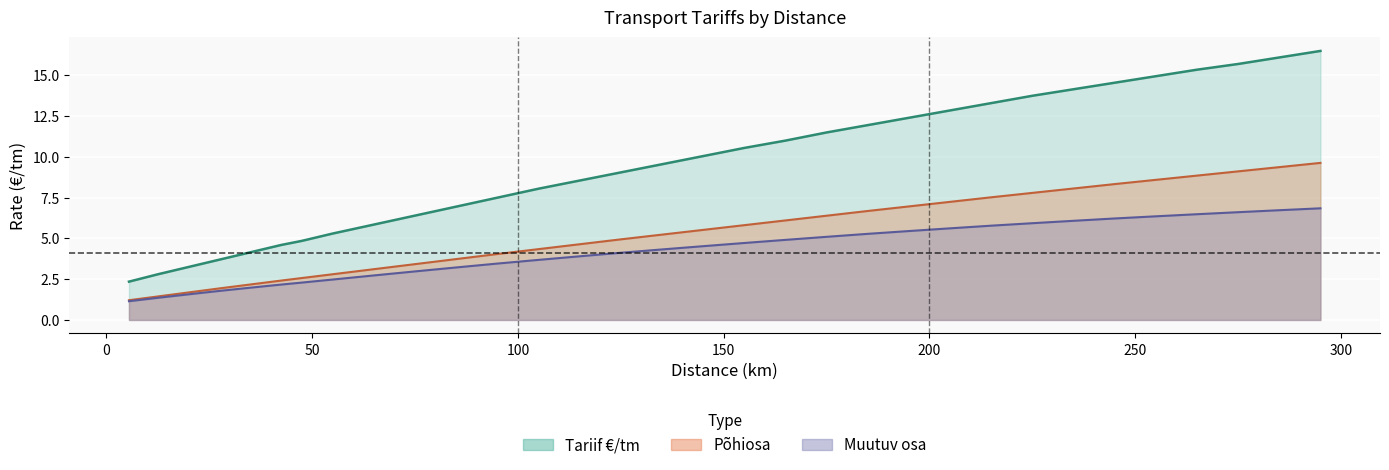

What is the total value across all series at 205.0?

25.7